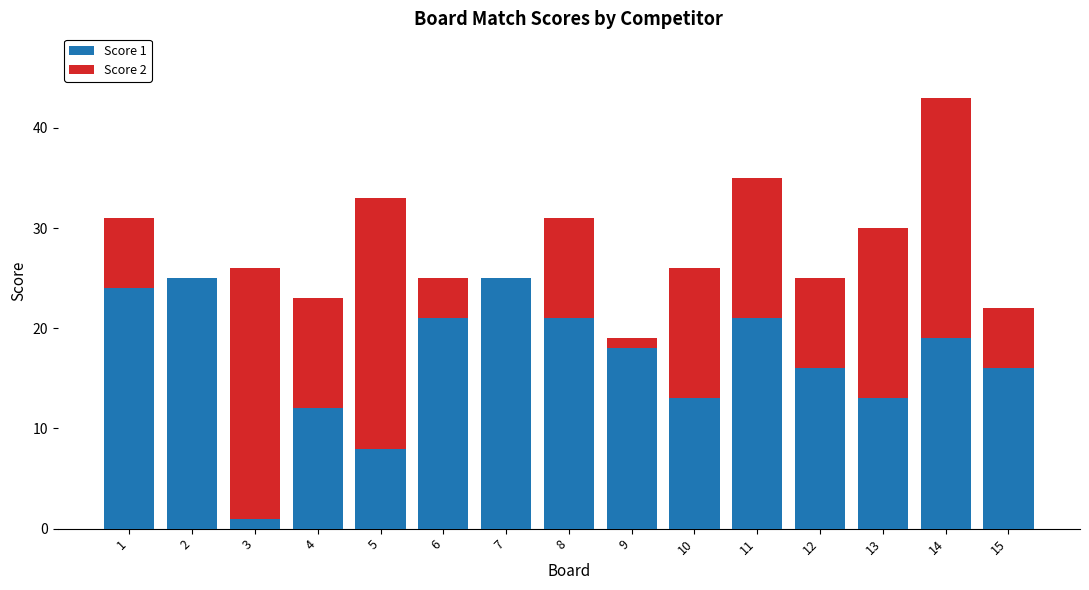

Reading right to left, list the values for the Score 1 series.

15=16	14=19	13=13	12=16	11=21	10=13	9=18	8=21	7=25	6=21	5=8	4=12	3=1	2=25	1=24